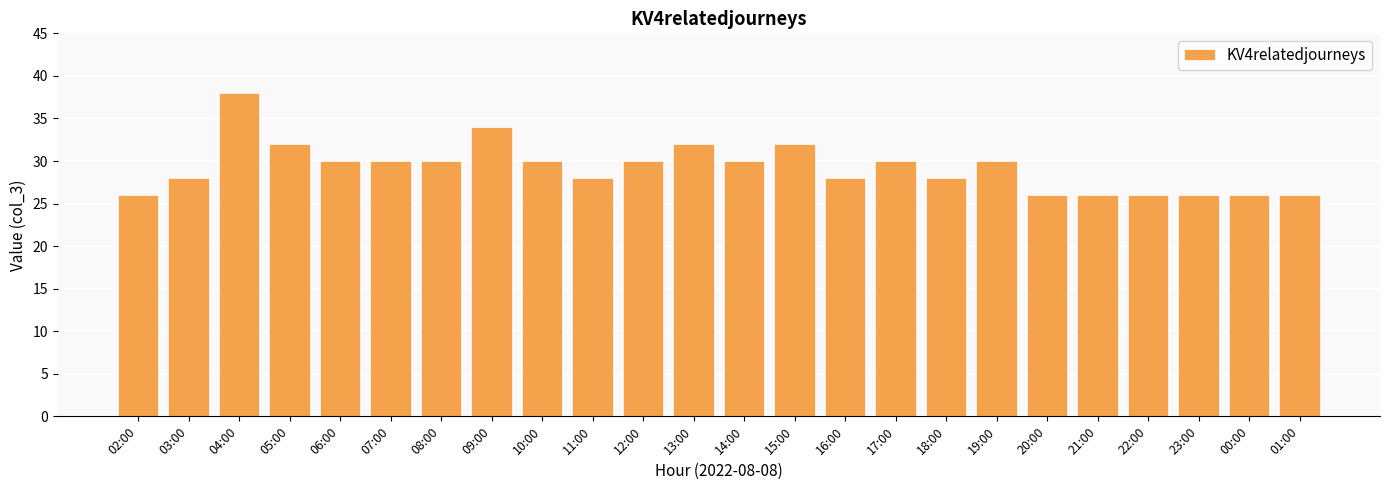

What is the difference between the maximum and second lowest values?

12